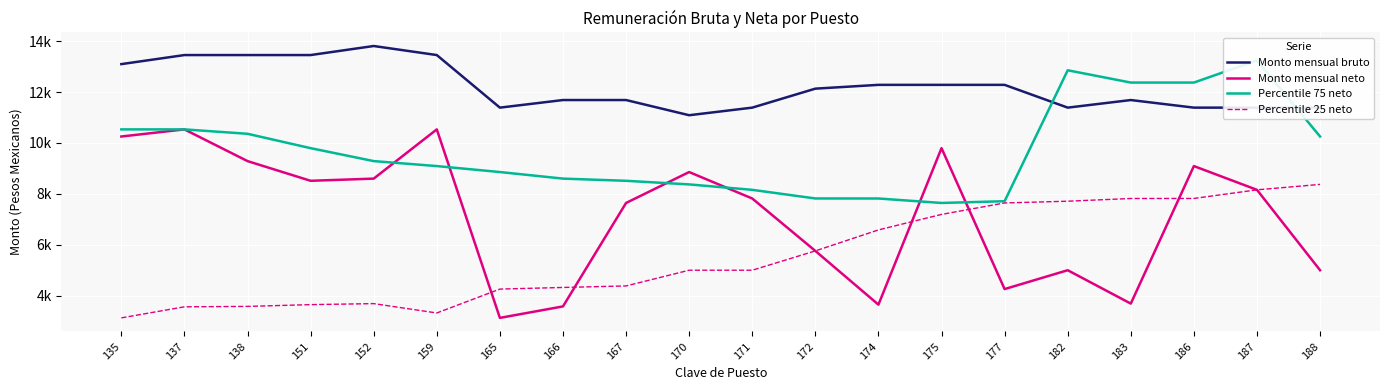

What are all the series names shown in the legend?

Monto mensual bruto, Monto mensual neto, Percentile 75 neto, Percentile 25 neto